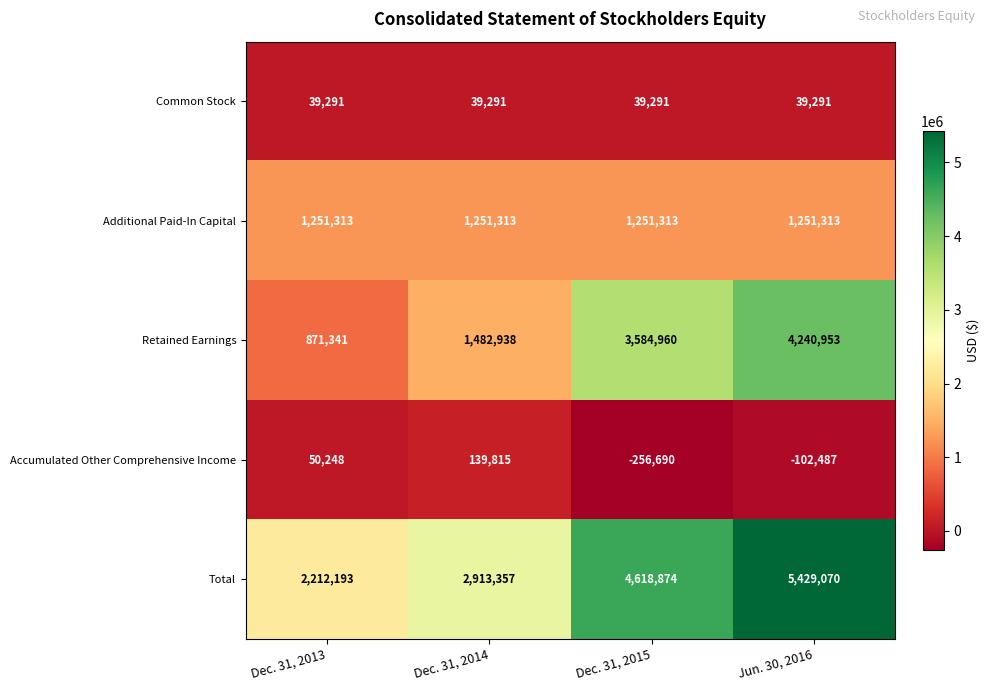

What is the sum of all Retained Earnings values?

10180192